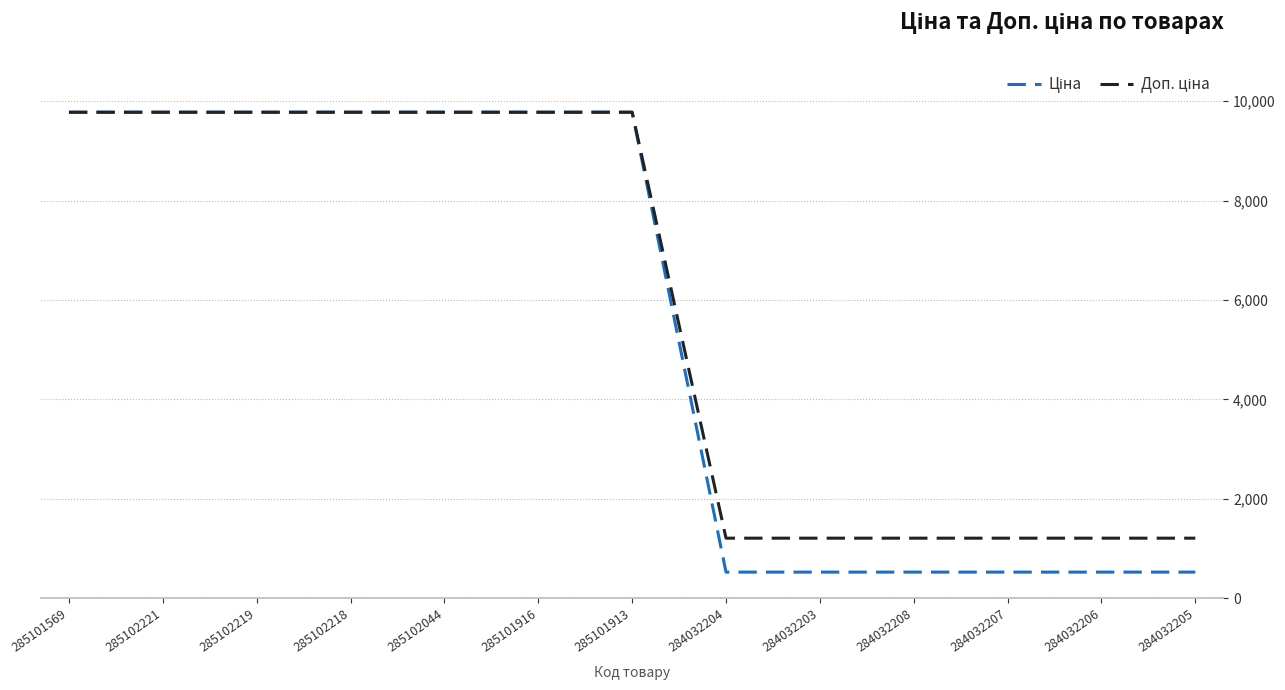

What is the total value across all series at 284032203?

1738.9